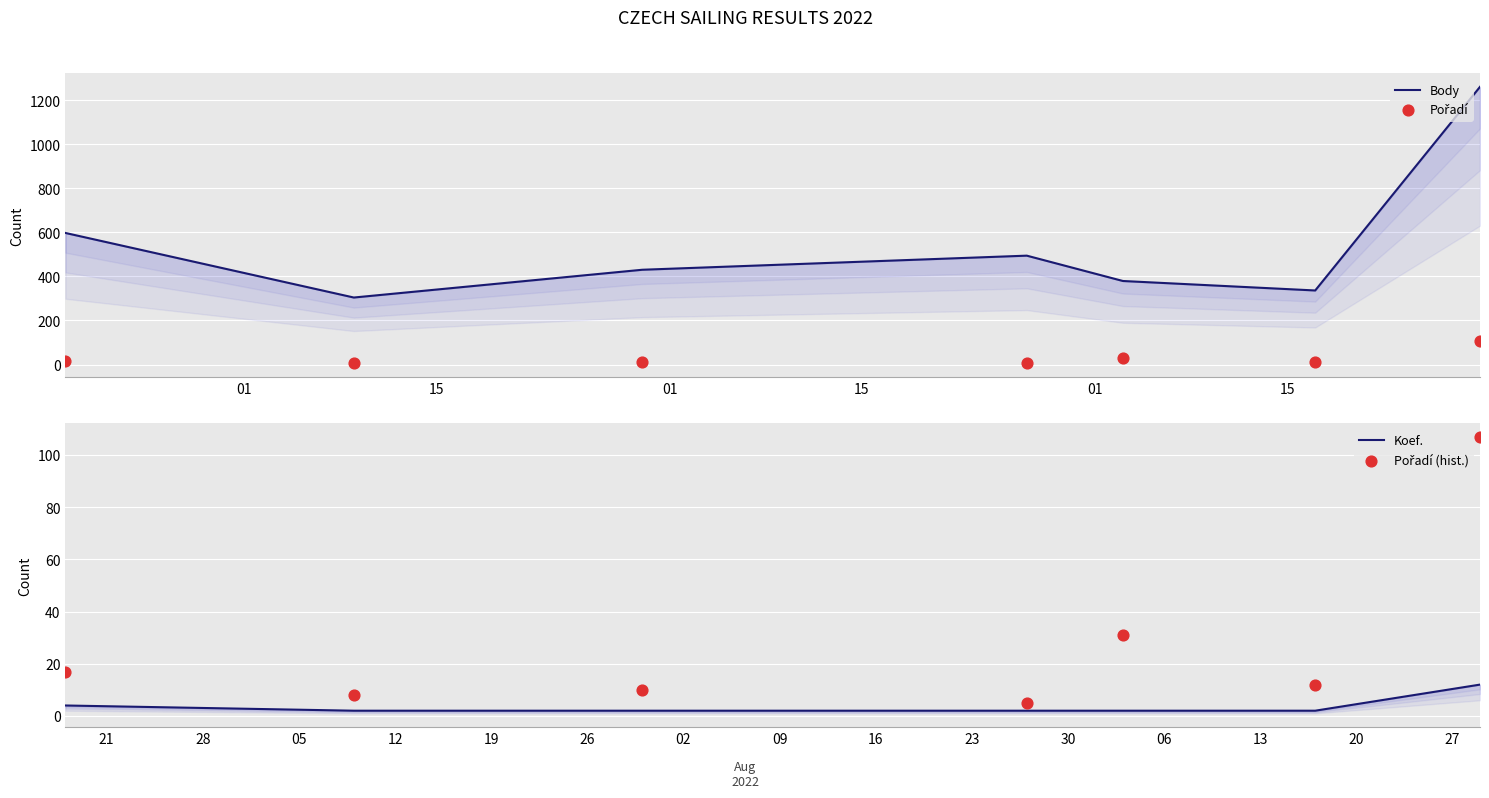

What are all the series names shown in the legend?

Body, Pořadí, Koef., Pořadí (hist.)